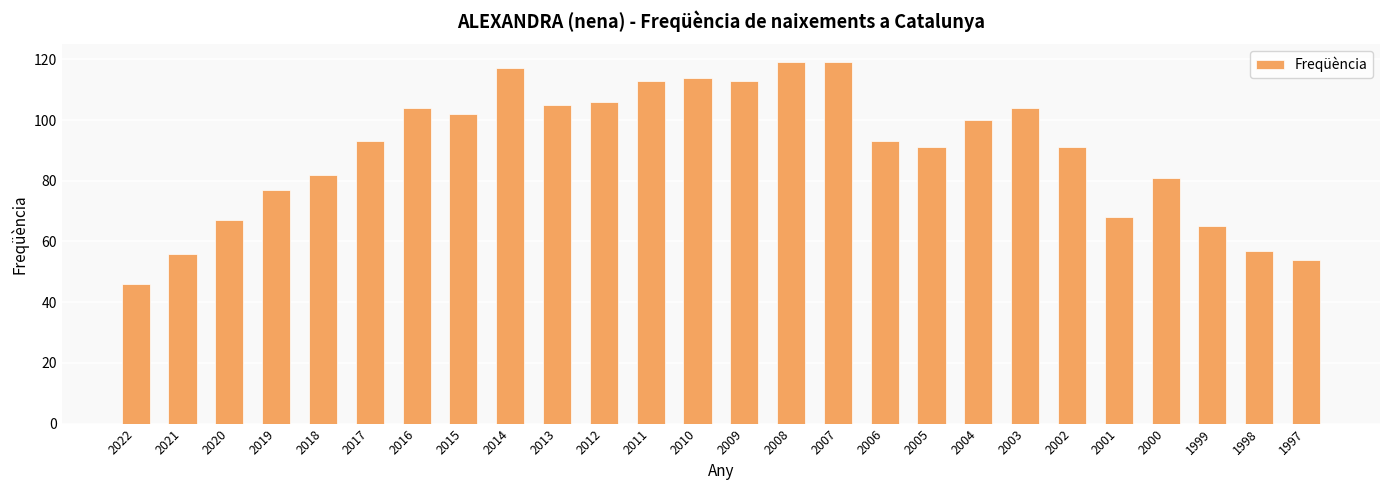

What is the value of the 14th bar from the left?

113